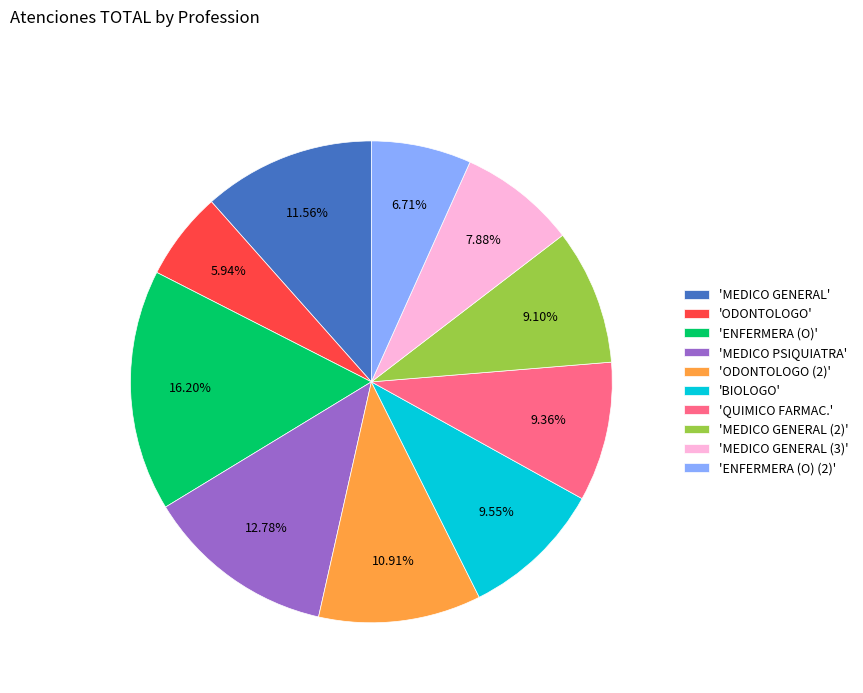

Does any single category account for the majority?

No